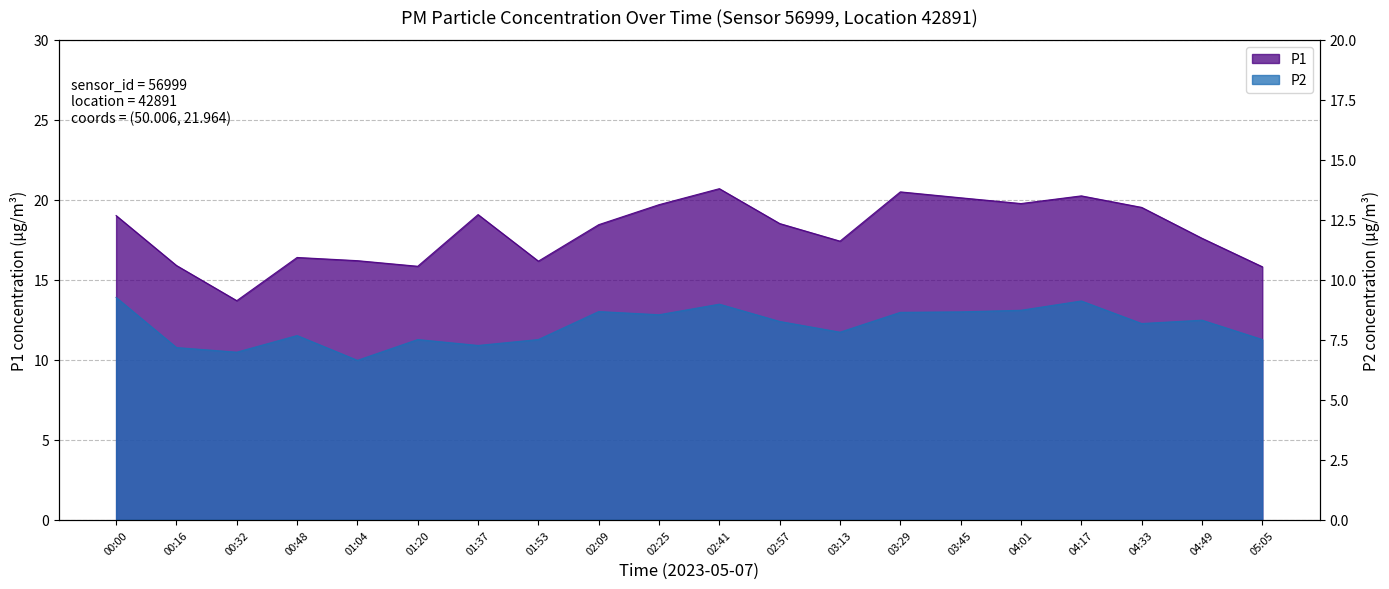

Which series has the largest total across all categories?

P1